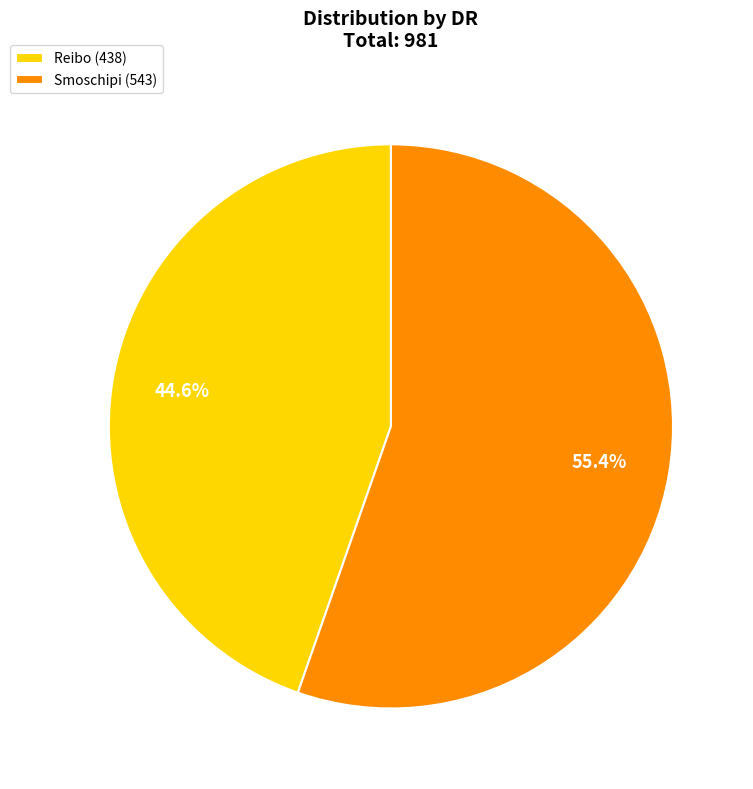

Count the number of slices in the pie.

2